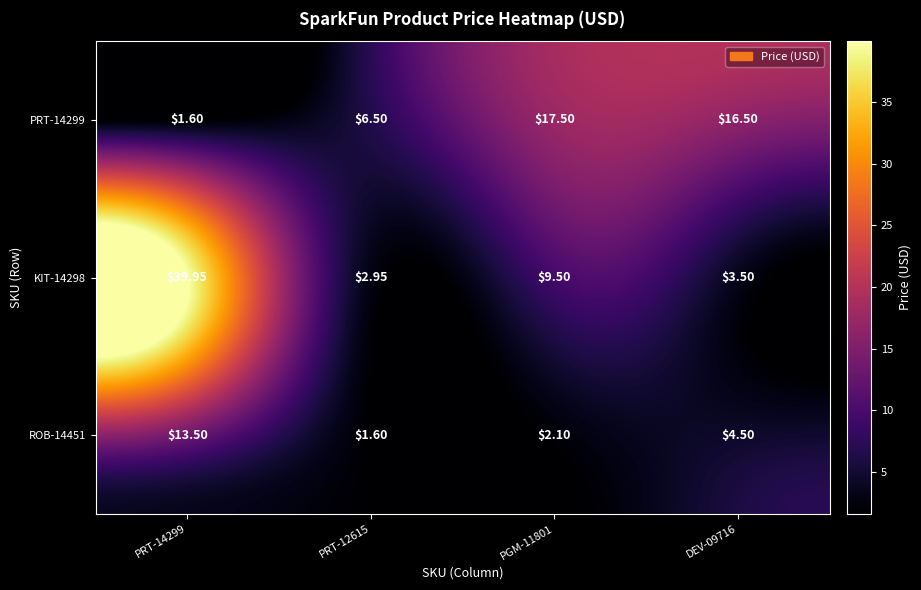

Is the value of KIT-14298 at PRT-14299 greater than the value of ROB-14451 at PRT-12615?

Yes